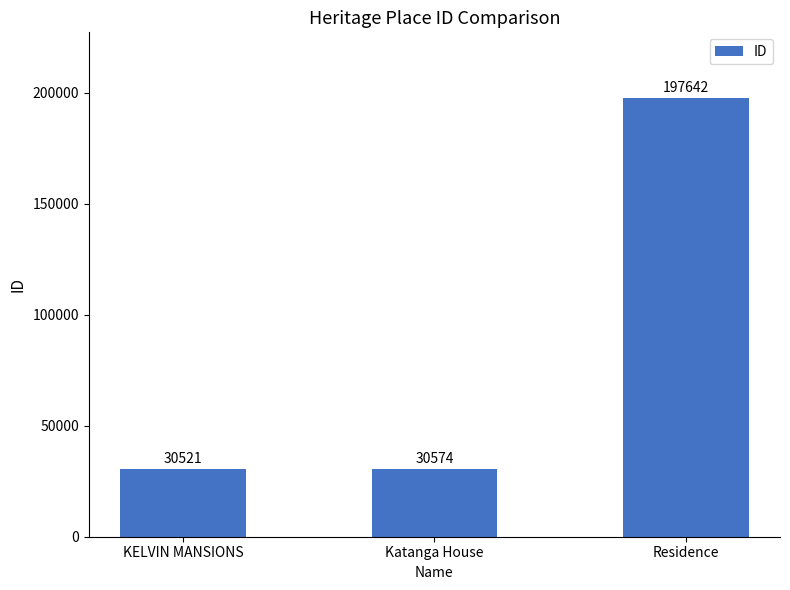

Which category has the lowest value across all series?

KELVIN MANSIONS